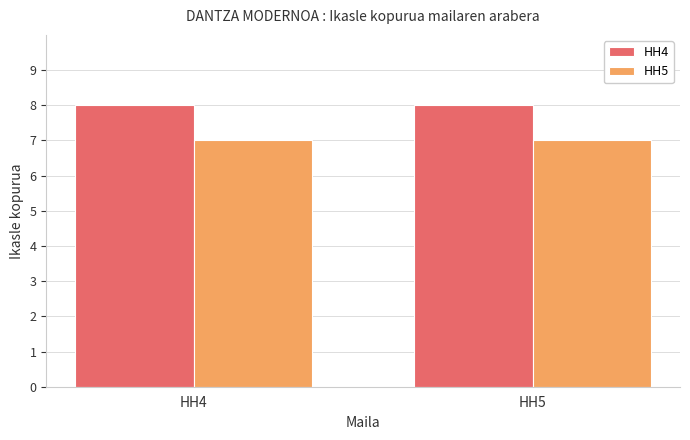

Read the HH5 value at HH5.

7